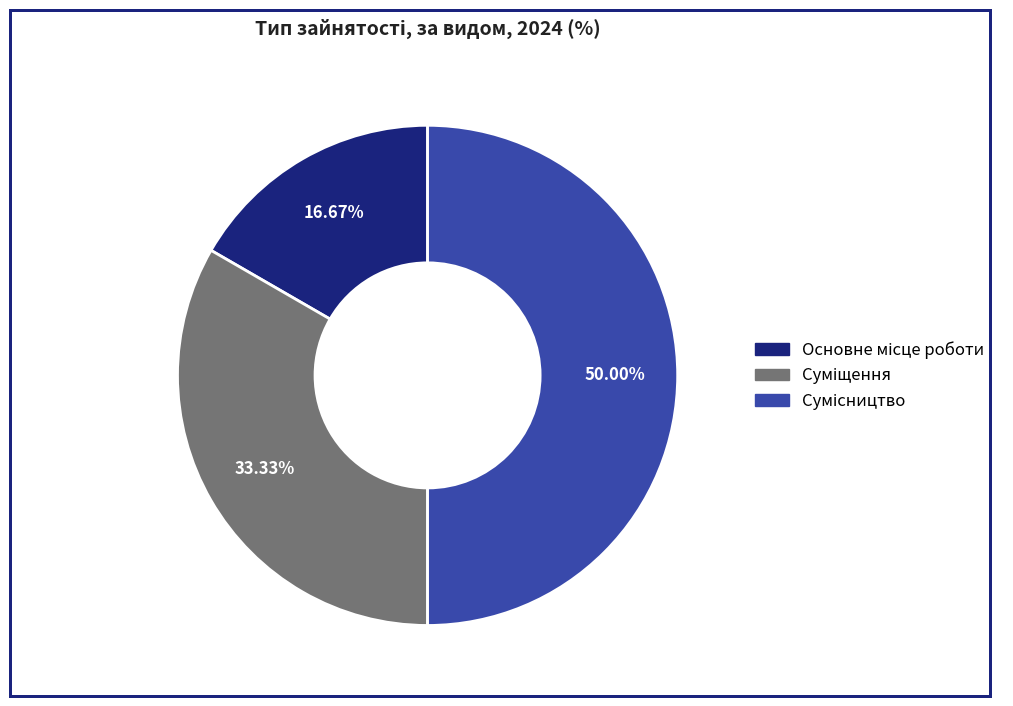

To the nearest percent, what is the combined percentage of Суміщення and Основне місце роботи?

50%